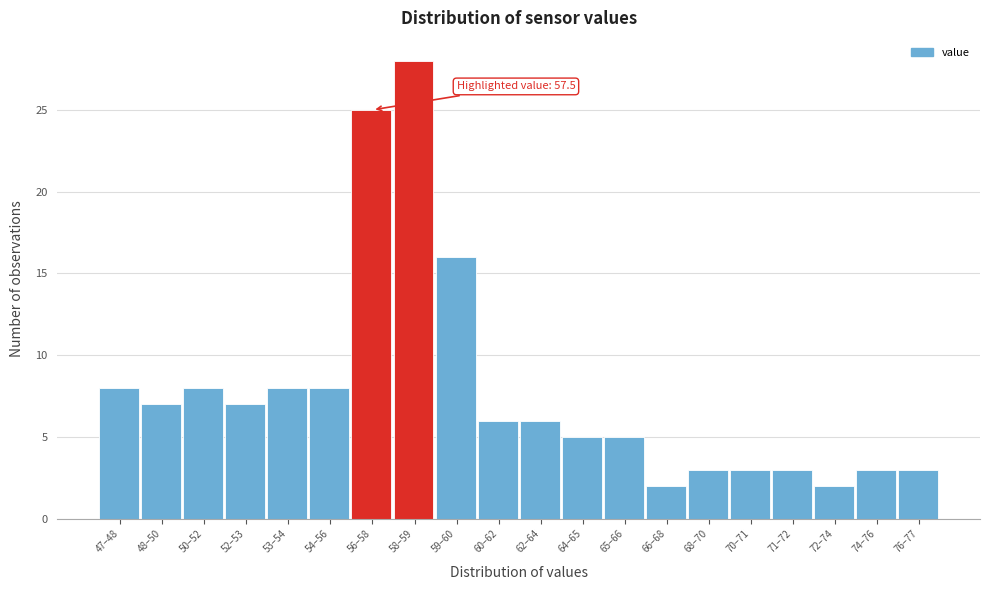

Reading right to left, extract all data points from this chart.

76–77=3	74–76=3	72–74=2	71–72=3	70–71=3	68–70=3	66–68=2	65–66=5	64–65=5	62–64=6	60–62=6	59–60=16	58–59=28	56–58=25	54–56=8	53–54=8	52–53=7	50–52=8	48–50=7	47–48=8